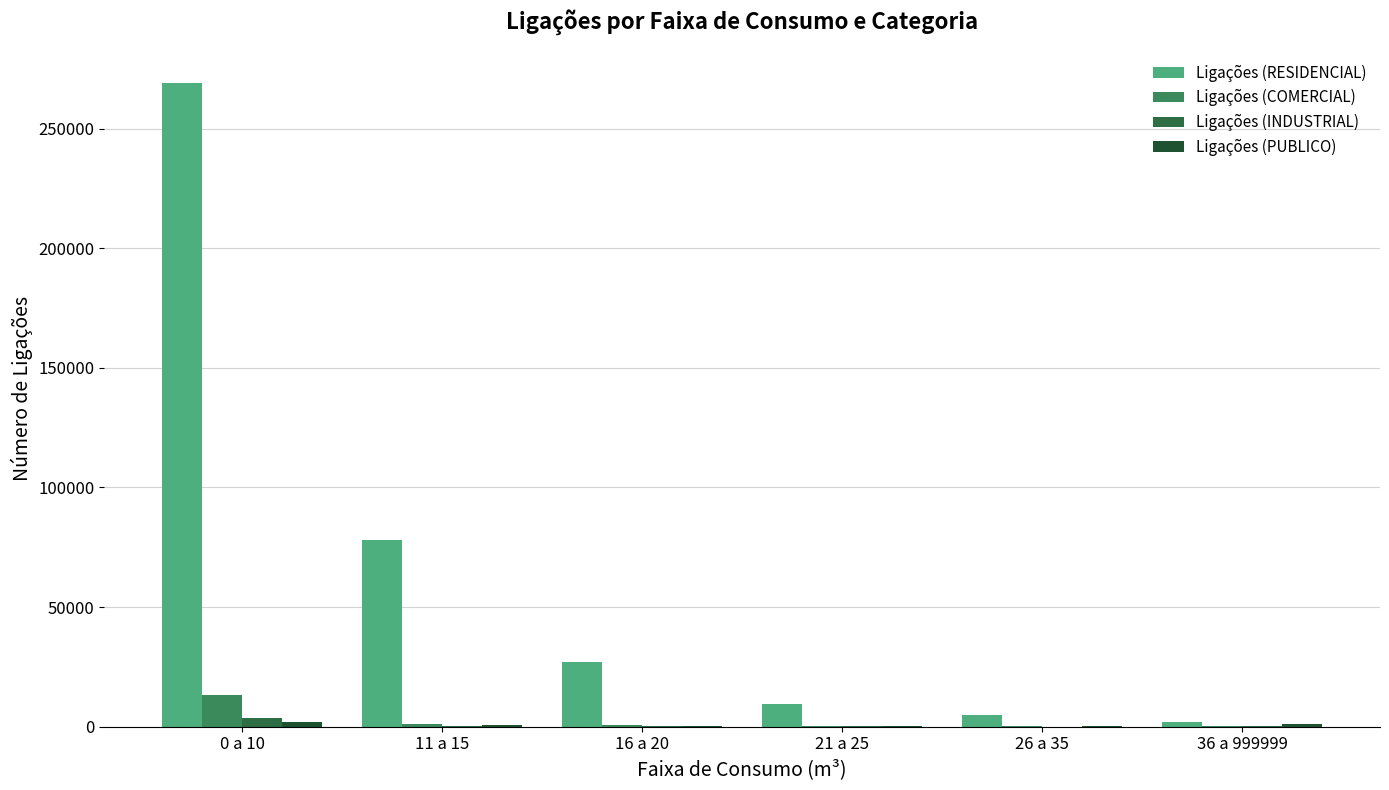

The value of Ligações (RESIDENCIAL) at 36 a 999999 is 2901. True or false?

False